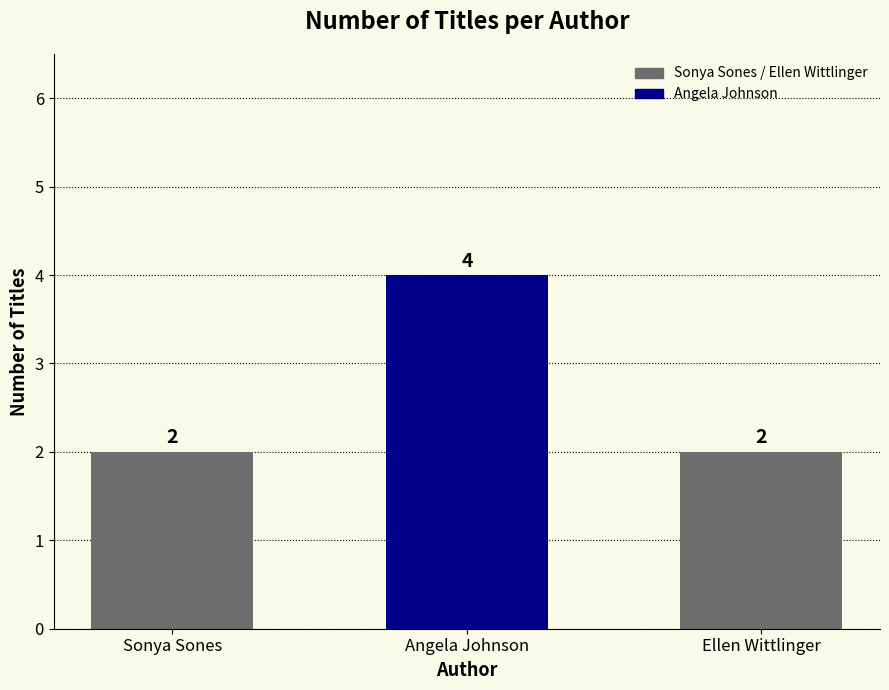

Between Ellen Wittlinger and Ellen Wittlinger, which is larger?

Ellen Wittlinger